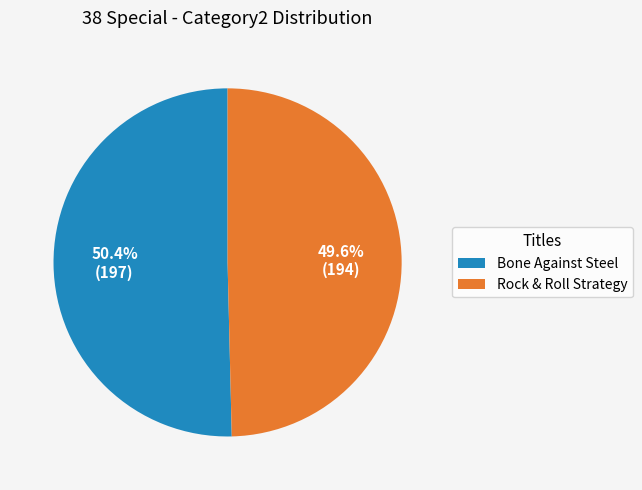

Is there any slice that represents more than half of the pie?

Yes